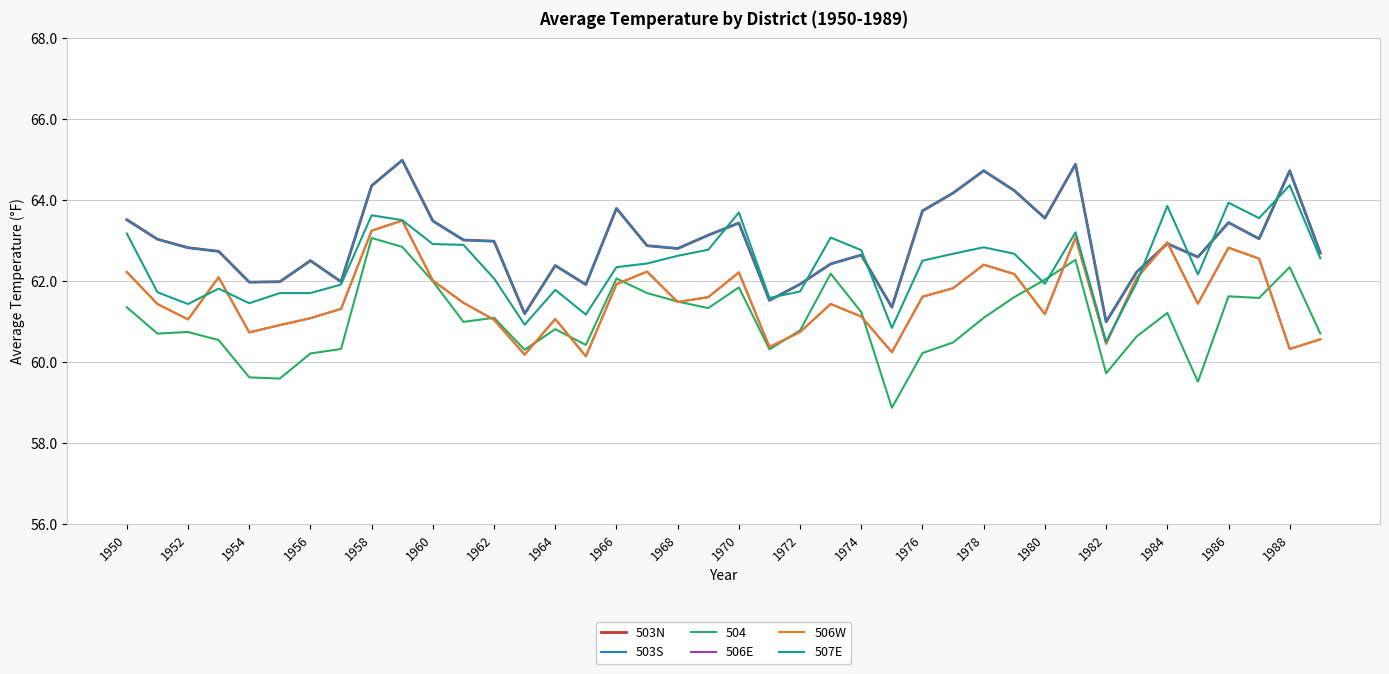

How many lines are shown in the chart?

6